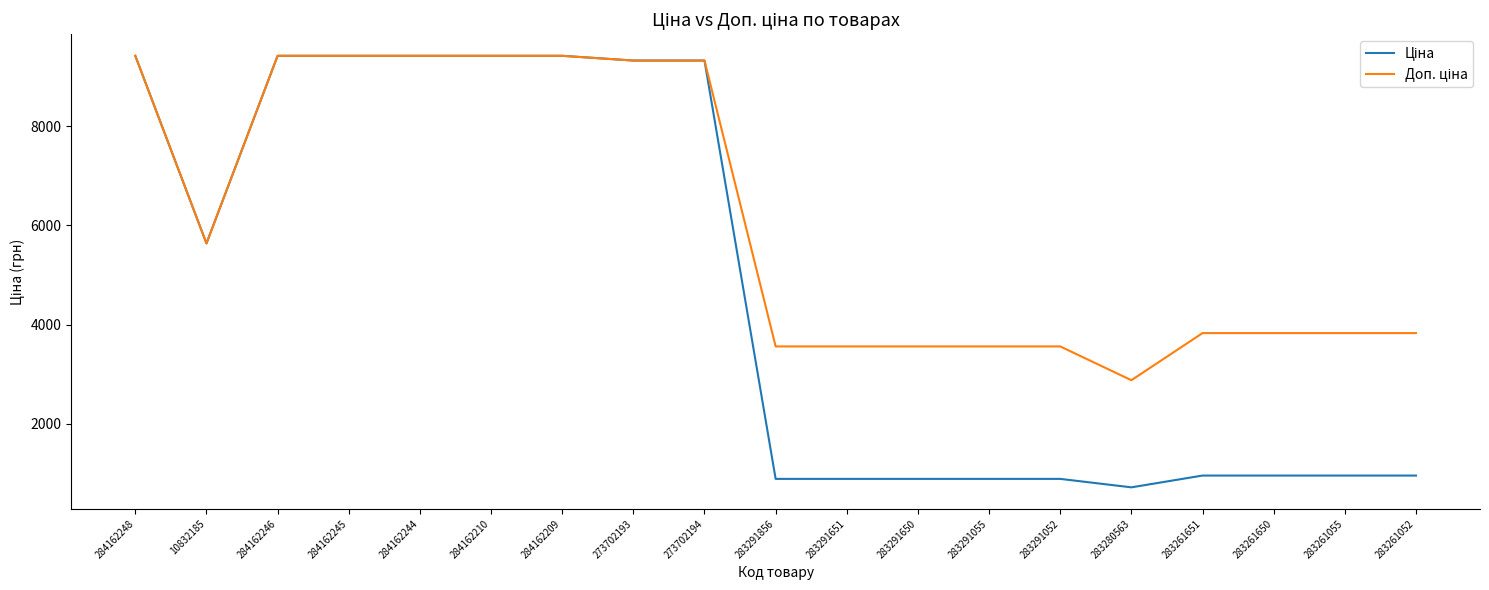

What is the total value across all series at 273702194?

18642.8